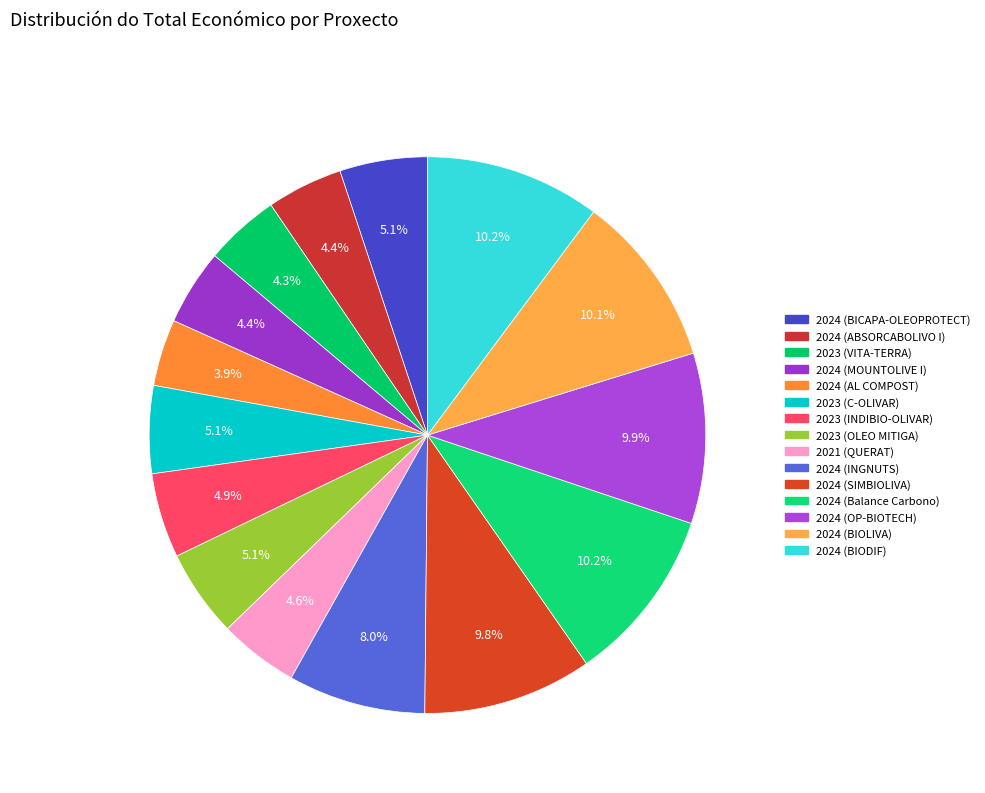

Combined, do 2024 (SIMBIOLIVA) and 2024 (Balance Carbono) account for over 50%?

No